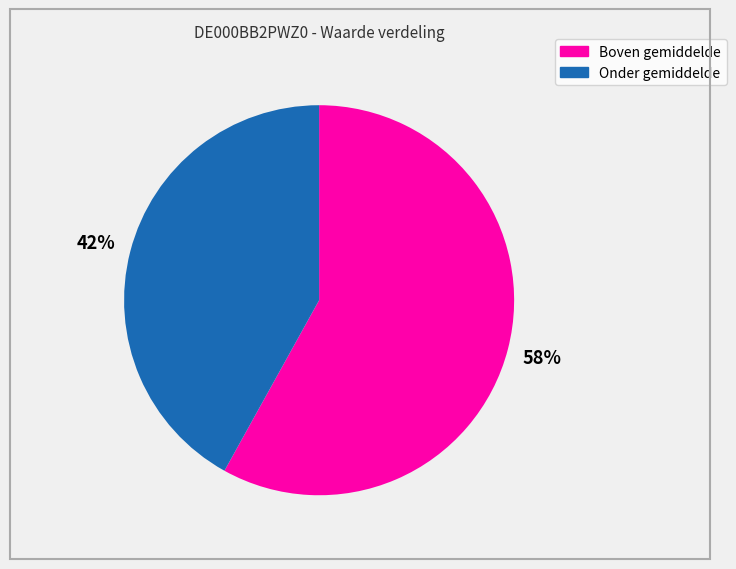

Does any single category account for the majority?

Yes